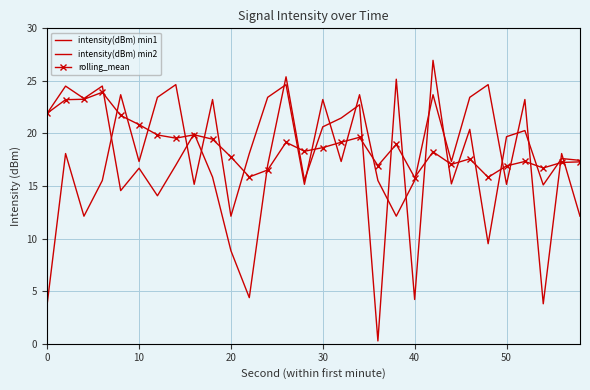

Reading left to right, extract all data points from this chart.

intensity(dBm) min1: 21.9	24.5	23.3	24.5	14.6	16.7	14.1	17.0	20.0	15.8	8.8	4.4	17.0	25.4	15.5	20.6	21.5	22.7	0.3	25.2	4.2	27.0	15.2	20.4	9.5	19.7	20.3	15.1	17.6	17.4
intensity(dBm) min2: 3.8	18.1	12.1	15.5	23.7	17.3	23.4	24.6	15.2	23.2	12.1	18.1	23.4	24.6	15.2	23.2	17.3	23.7	15.5	12.1	15.5	23.7	17.3	23.4	24.6	15.2	23.2	3.8	18.1	12.1
rolling_mean: 21.9	23.2	23.3	23.9	21.7	20.8	19.9	19.6	19.9	19.5	17.8	15.9	16.5	19.2	18.3	18.7	19.2	19.6	16.9	19.0	15.8	18.3	17.1	17.6	15.8	16.9	17.3	16.7	17.2	17.3